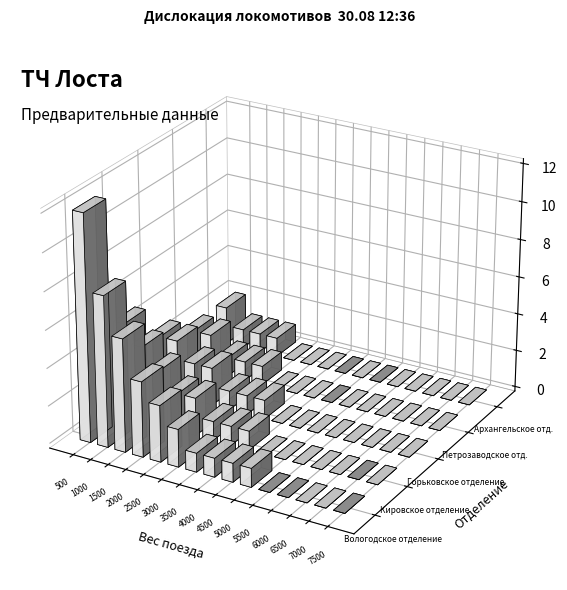

At how many categories does at least one series exceed 4?

3